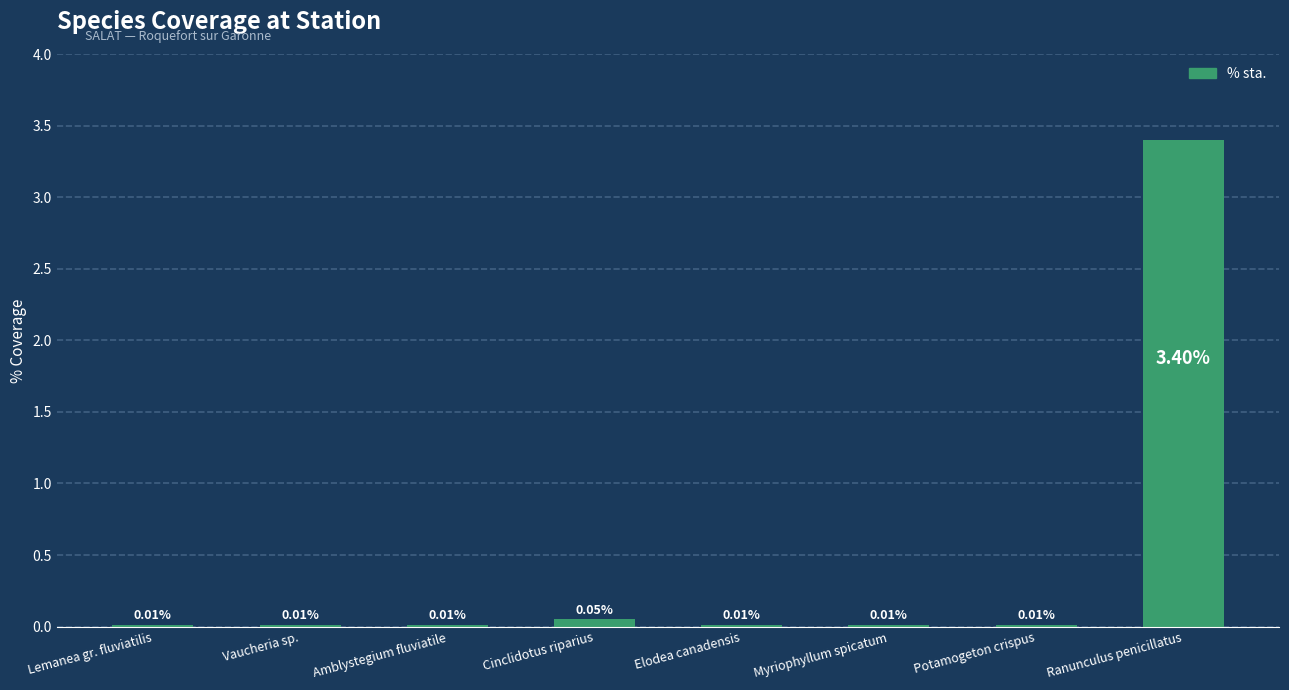

Which has a higher value, Ranunculus penicillatus or Myriophyllum spicatum?

Ranunculus penicillatus